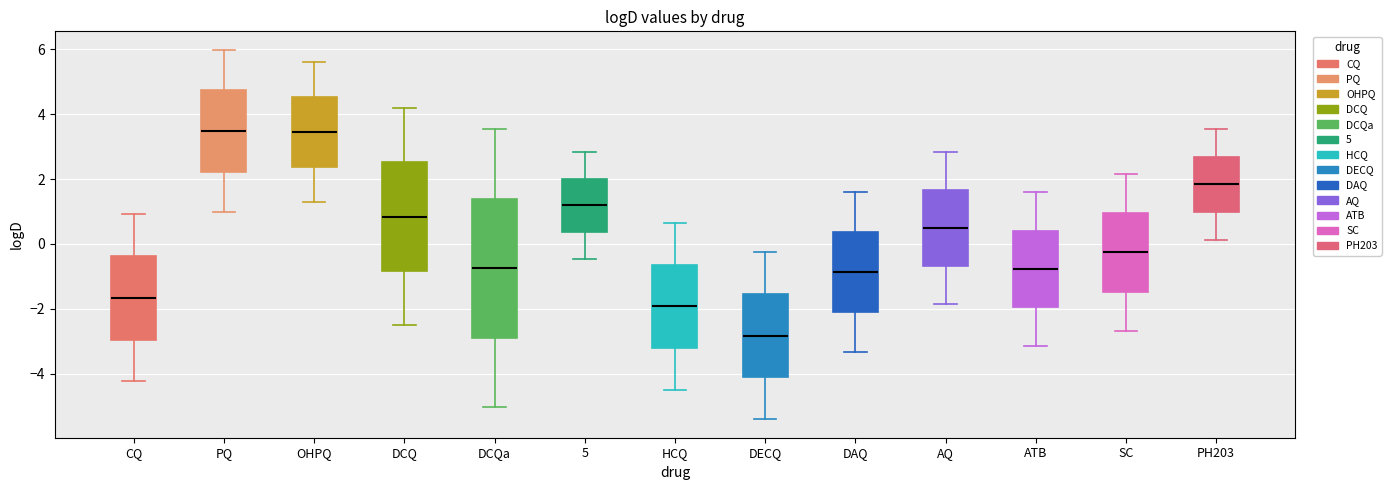

Which box's median line is the lowest?

DECQ